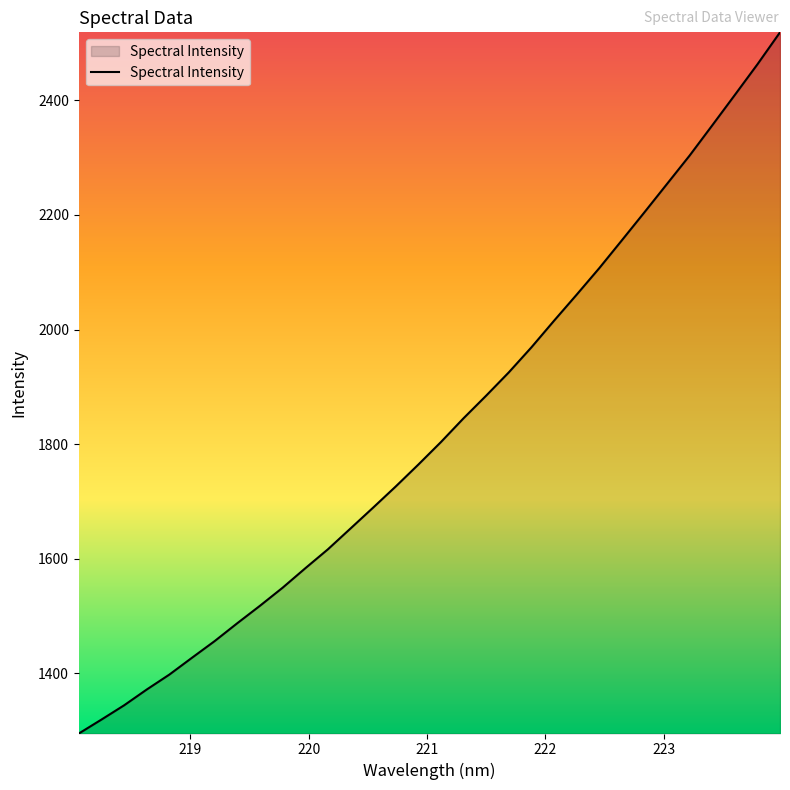

What is the maximum value shown in the chart?

2518.4